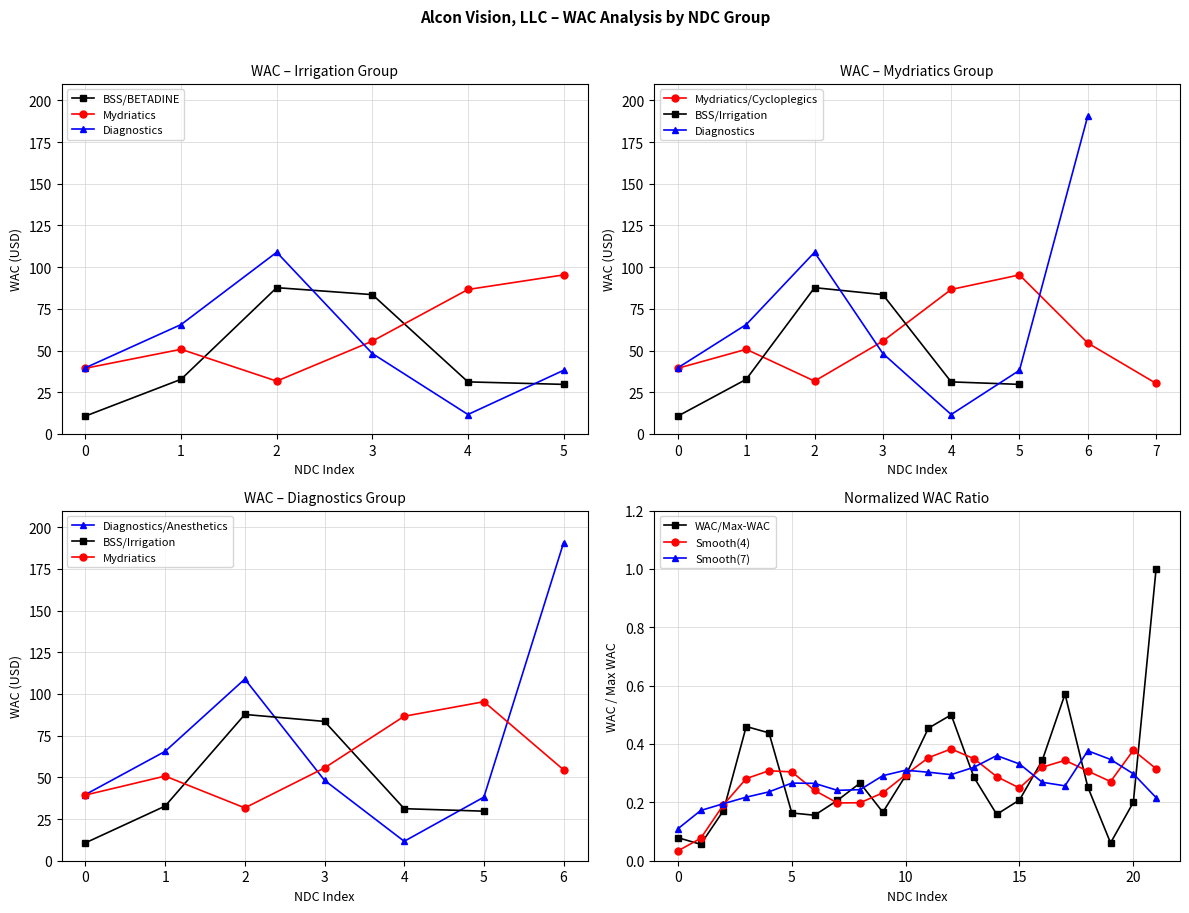

How many points are higher than both their immediate neighbors (excluding endpoints)?

4